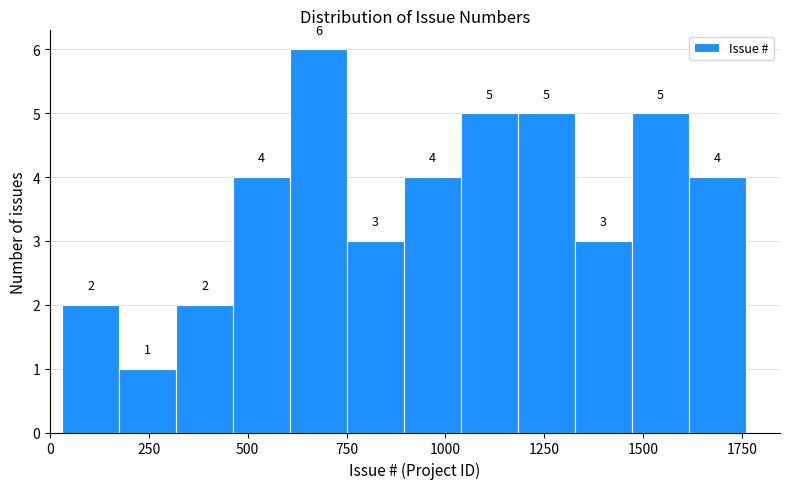

Around what value on the x-axis is the tallest bar? Give the approximate position of its centre, as read against the axis.

700